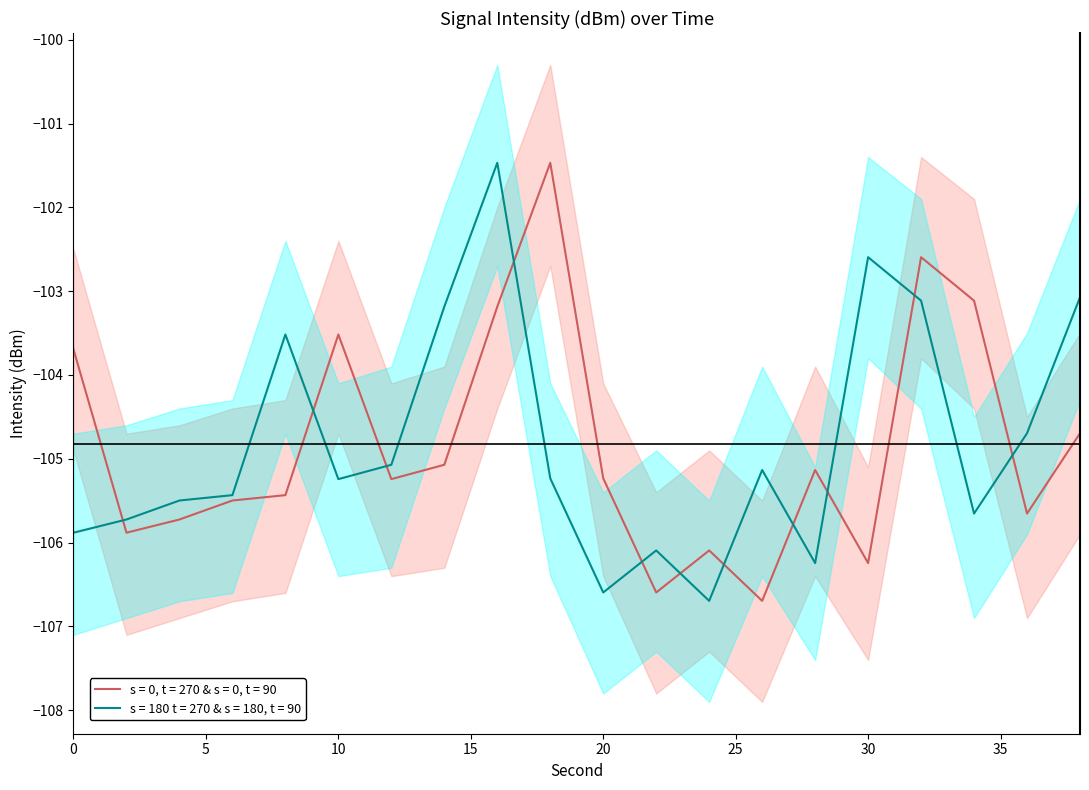

How many times do intensity2_upper and intensity_upper cross each other?

11